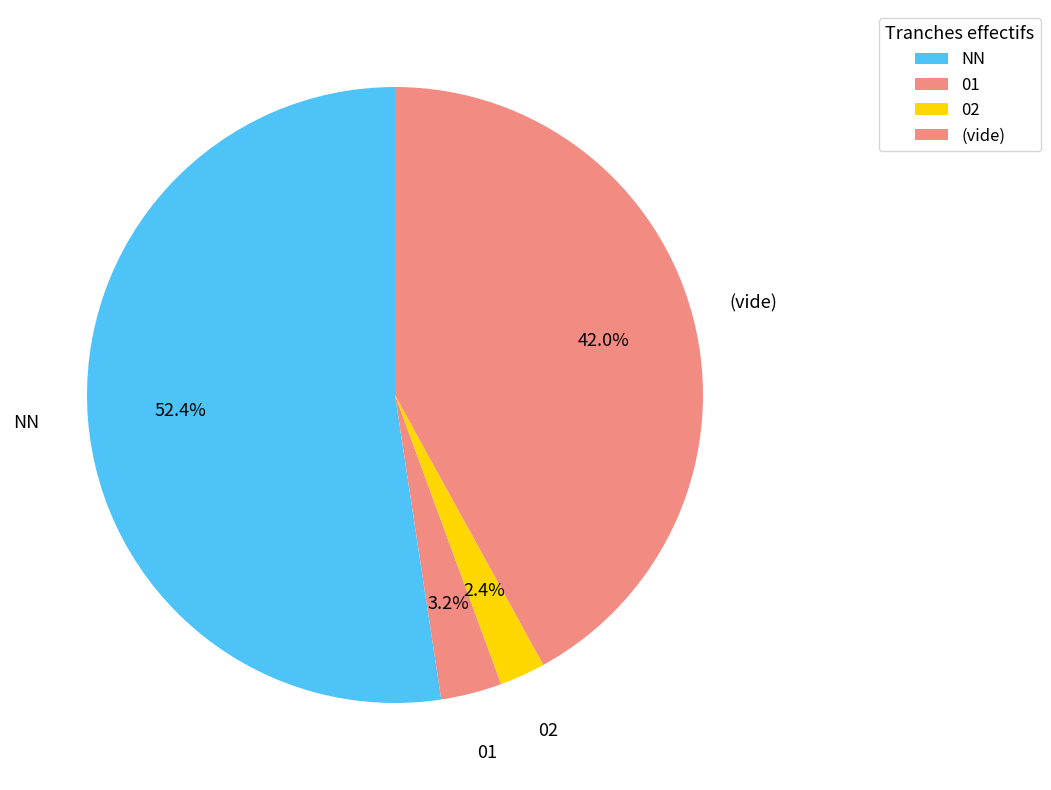

What is the largest slice in the pie chart?

NN